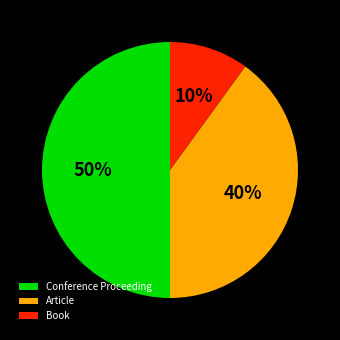

The Book slice represents 1% of the pie. True or false?

False